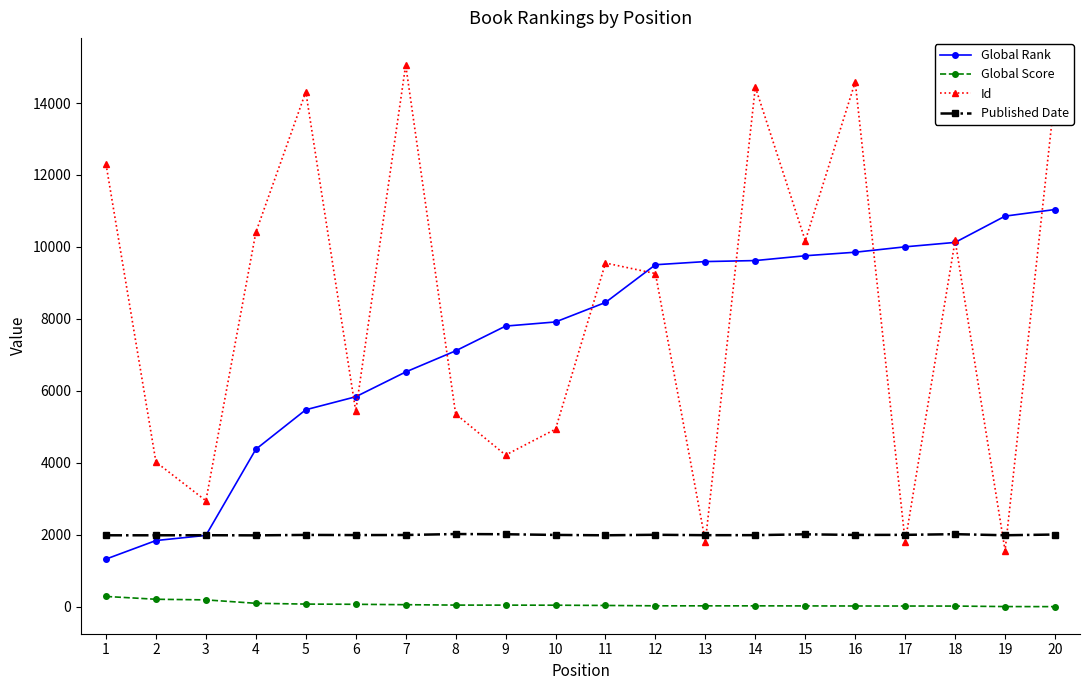

At how many categories does at least one series exceed 11922?

6